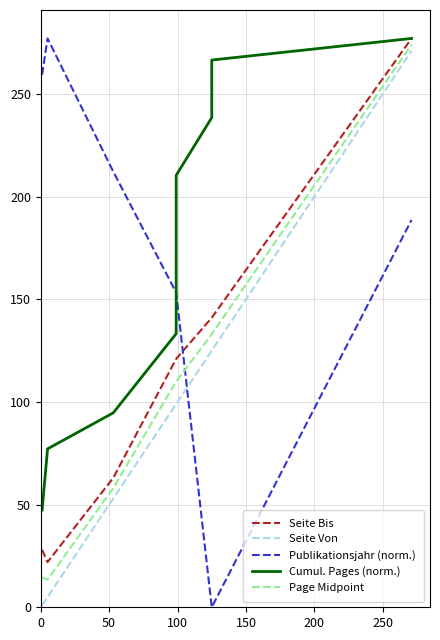

Rank the series by their maximum value, from lowest to highest.

Seite Von, Page Midpoint, Seite Bis, Publikationsjahr (norm.), Cumul. Pages (norm.)